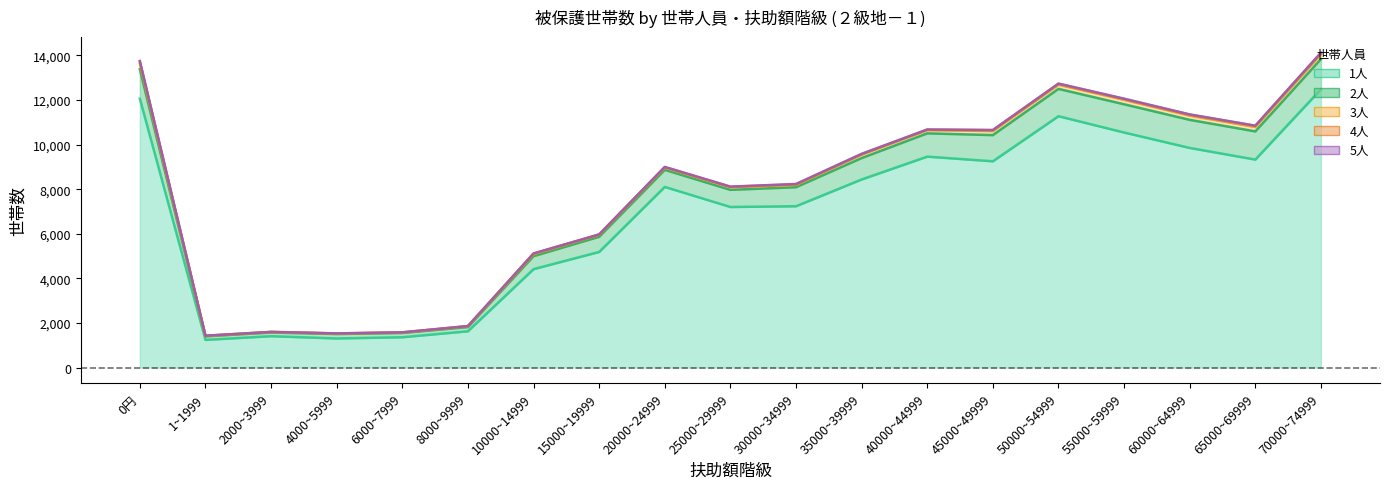

What is the value of the 2人 point at the 13th from the left?

1043